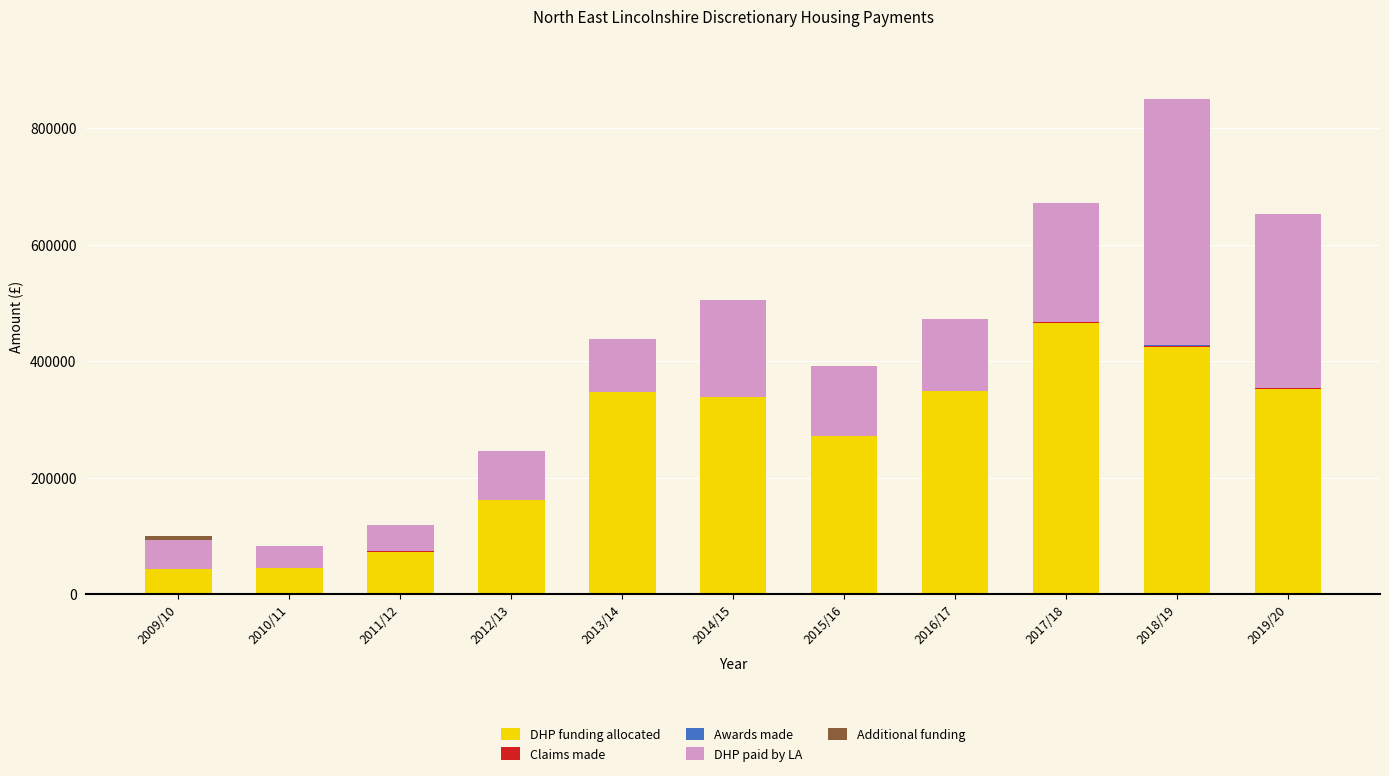

What is the maximum value for DHP funding allocated?

466303